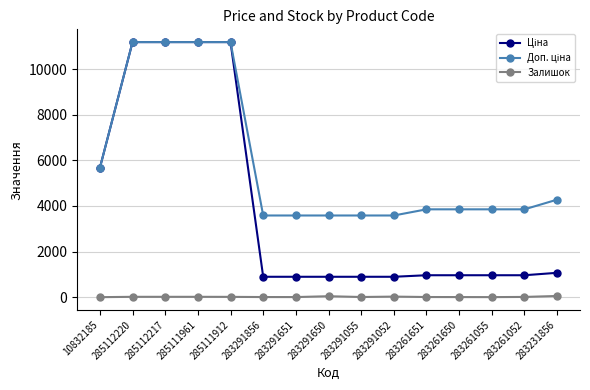

How many lines are shown in the chart?

3